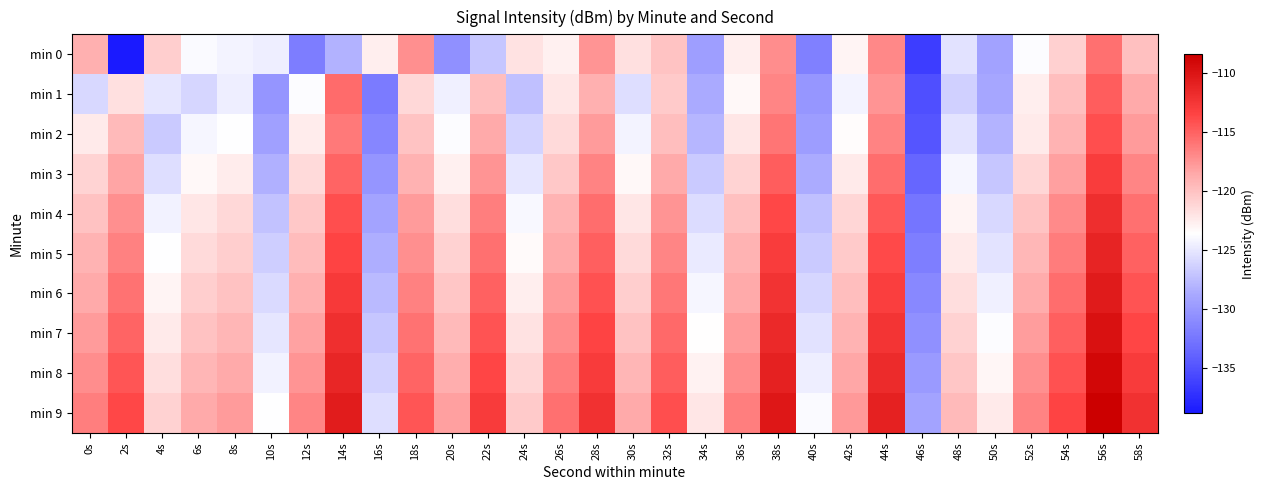

Which series has the largest total across all categories?

min 9